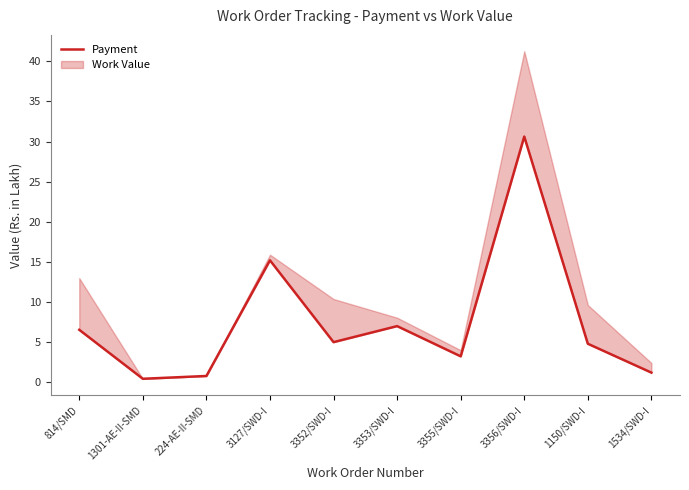

Is it true that the value at 814/SMD is 6.5?

True